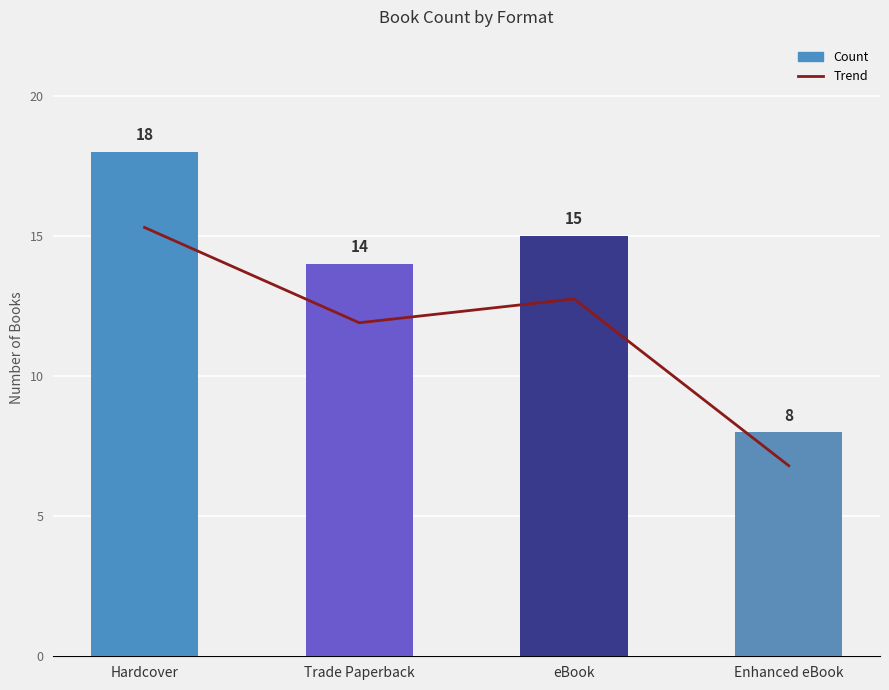

What is the lowest value of the Trend series?

6.8